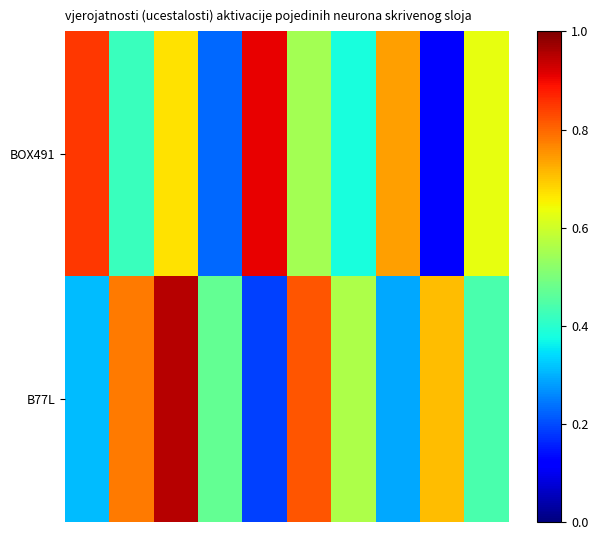

List the series in order of their peak value, lowest first.

BOX491, B77L